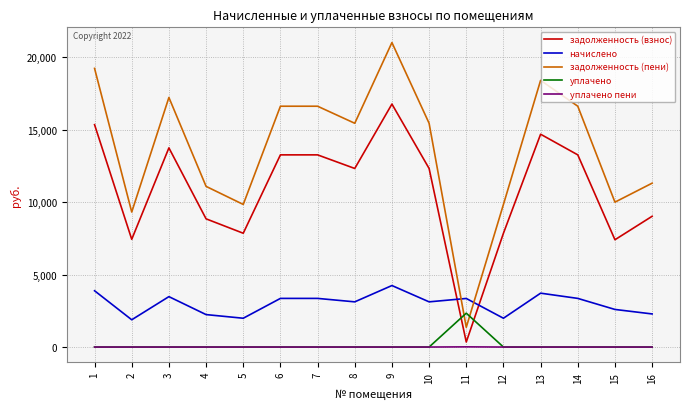

What is the sum of all задолженность (пени) values?

219358.1